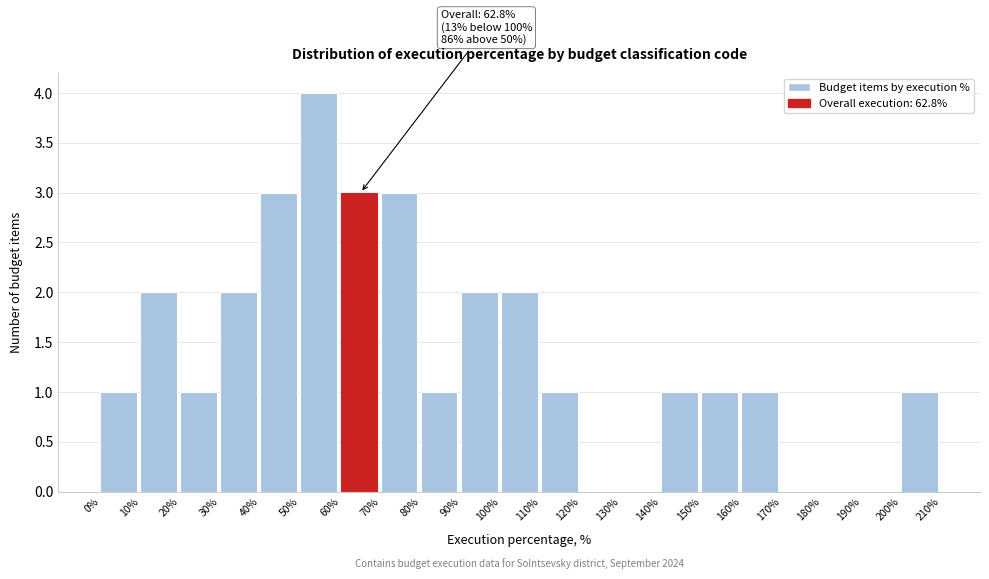

Over which range of the x-axis is the bar tallest?

50% to 60%